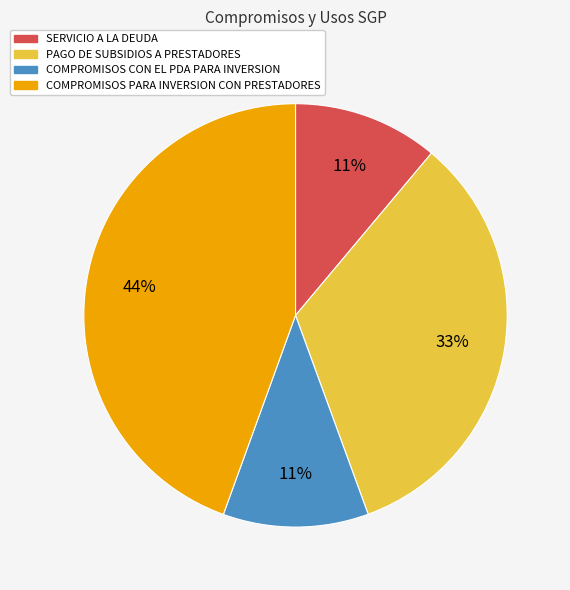

To the nearest percent, what is the average slice percentage?

25%